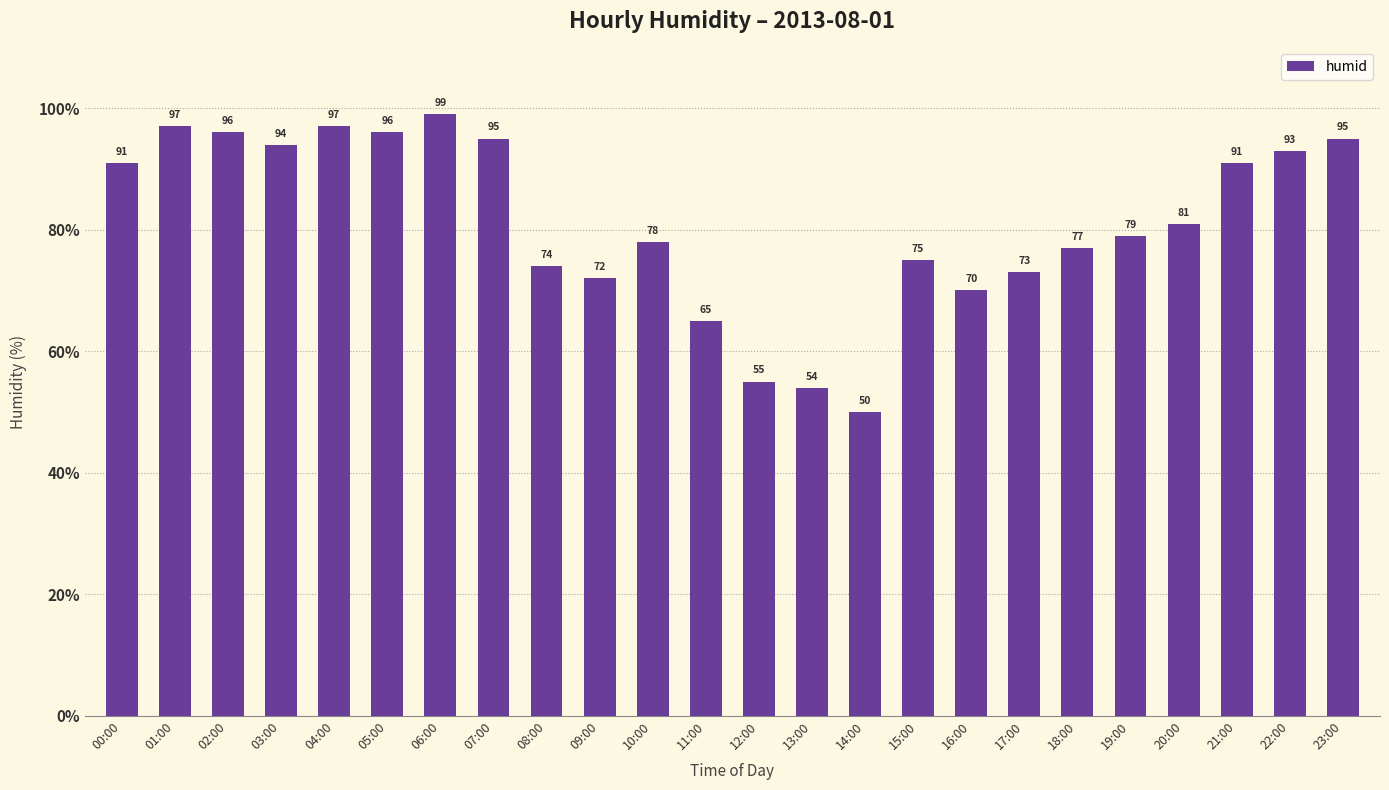

What is the difference between the second highest and minimum values?

47